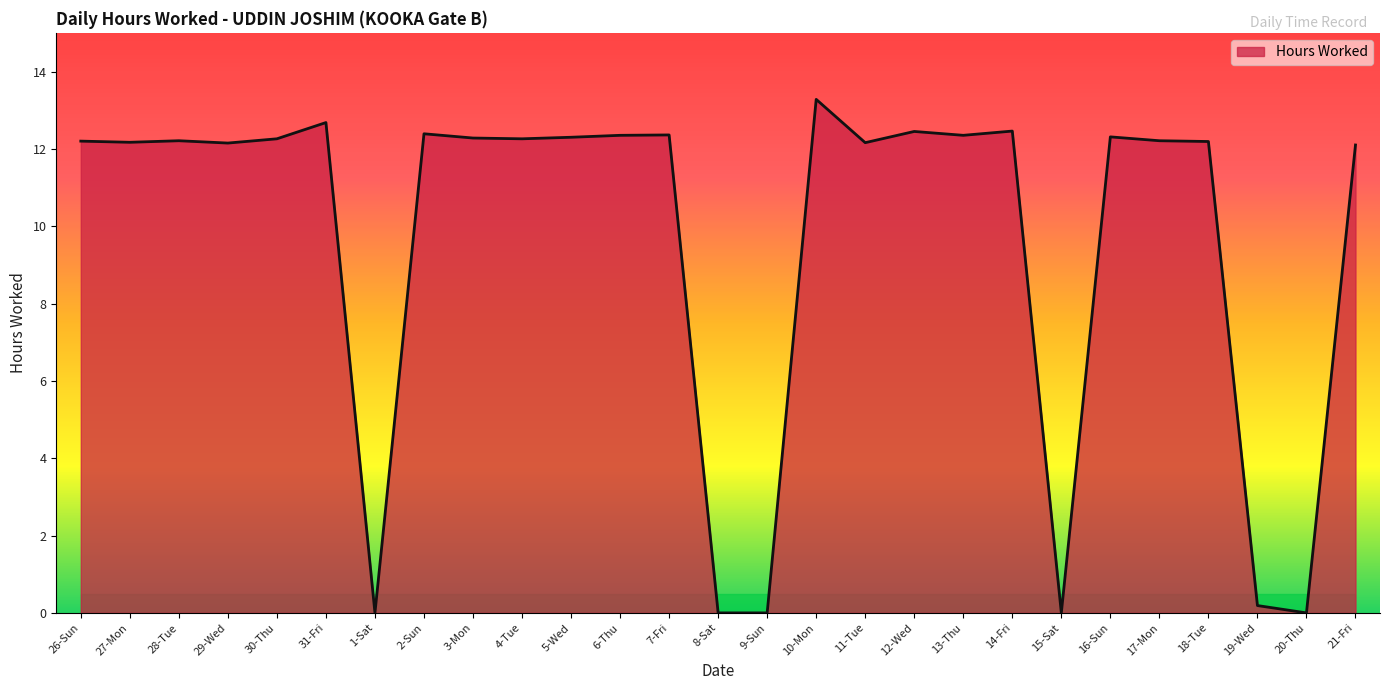

What is the ratio of the value at 17-Mon to the value at 21-Fri?

1.0